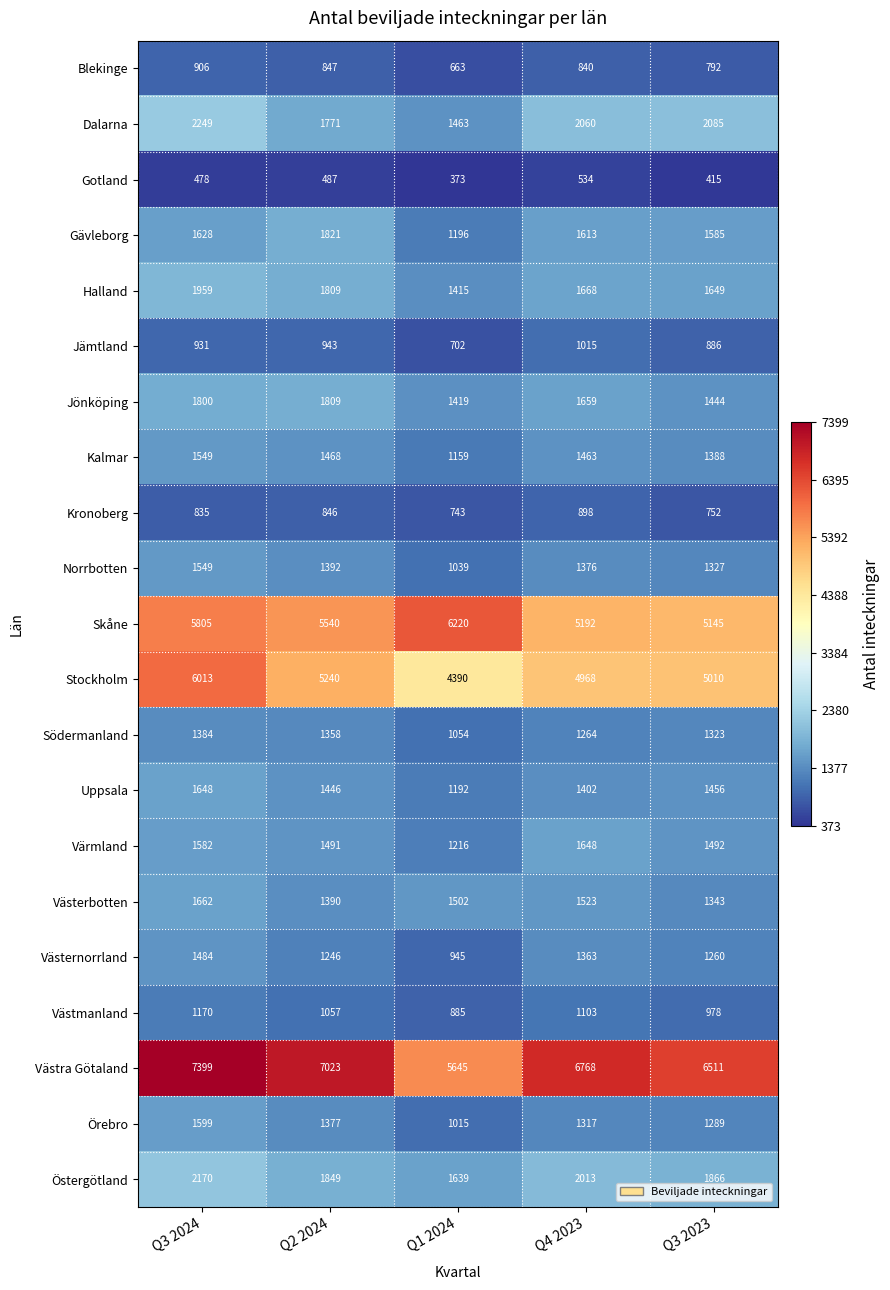

What is the difference between the Halland values at Q2 2024 and Q3 2024?

150